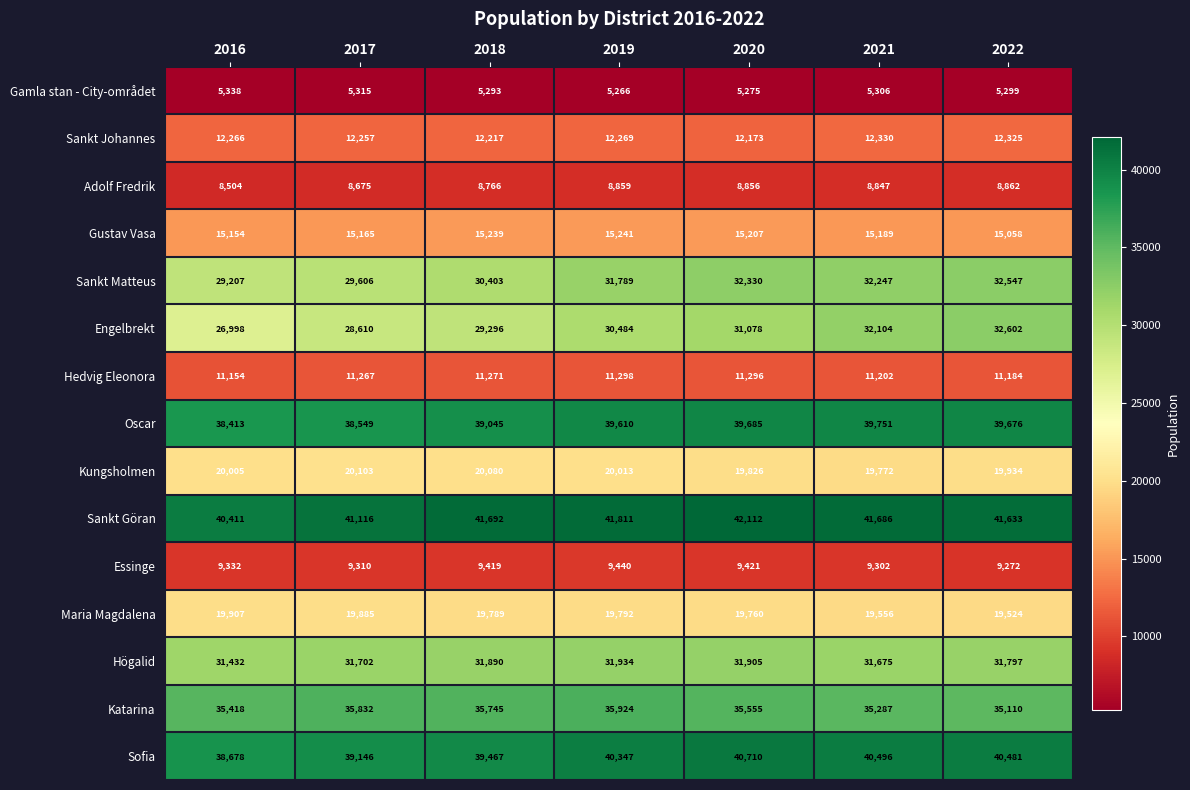

What is the spread (max minus min) of values at 2021?

36380